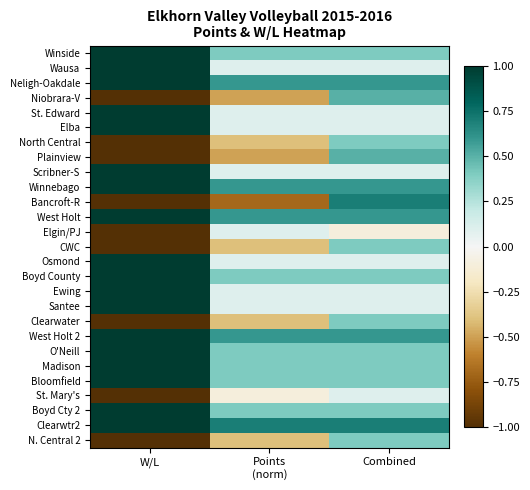

At which category is the sum across all series the highest?

Combined